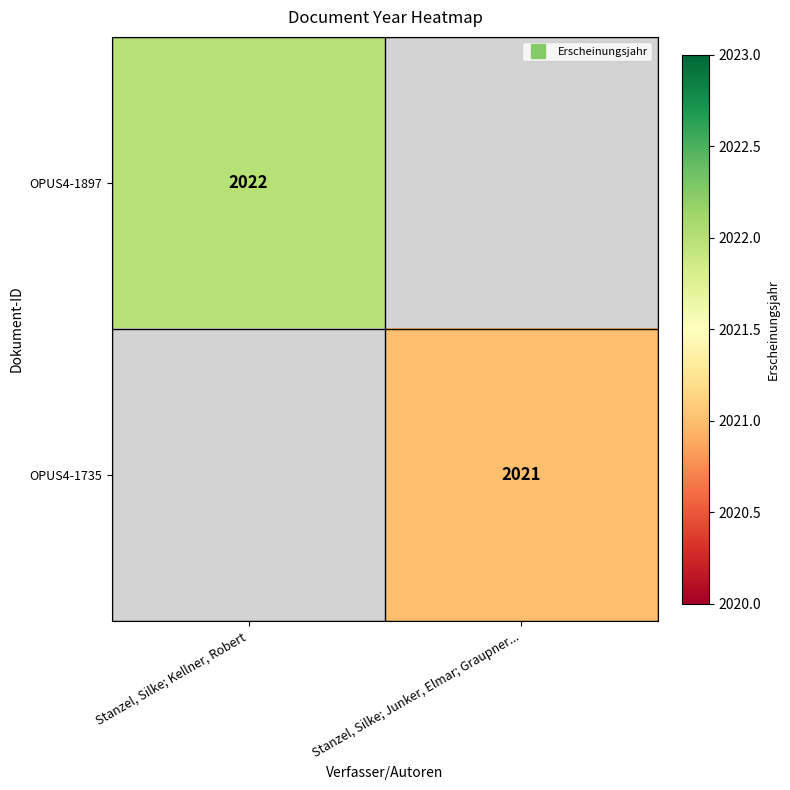

What is the minimum value shown in the chart?

2021.0